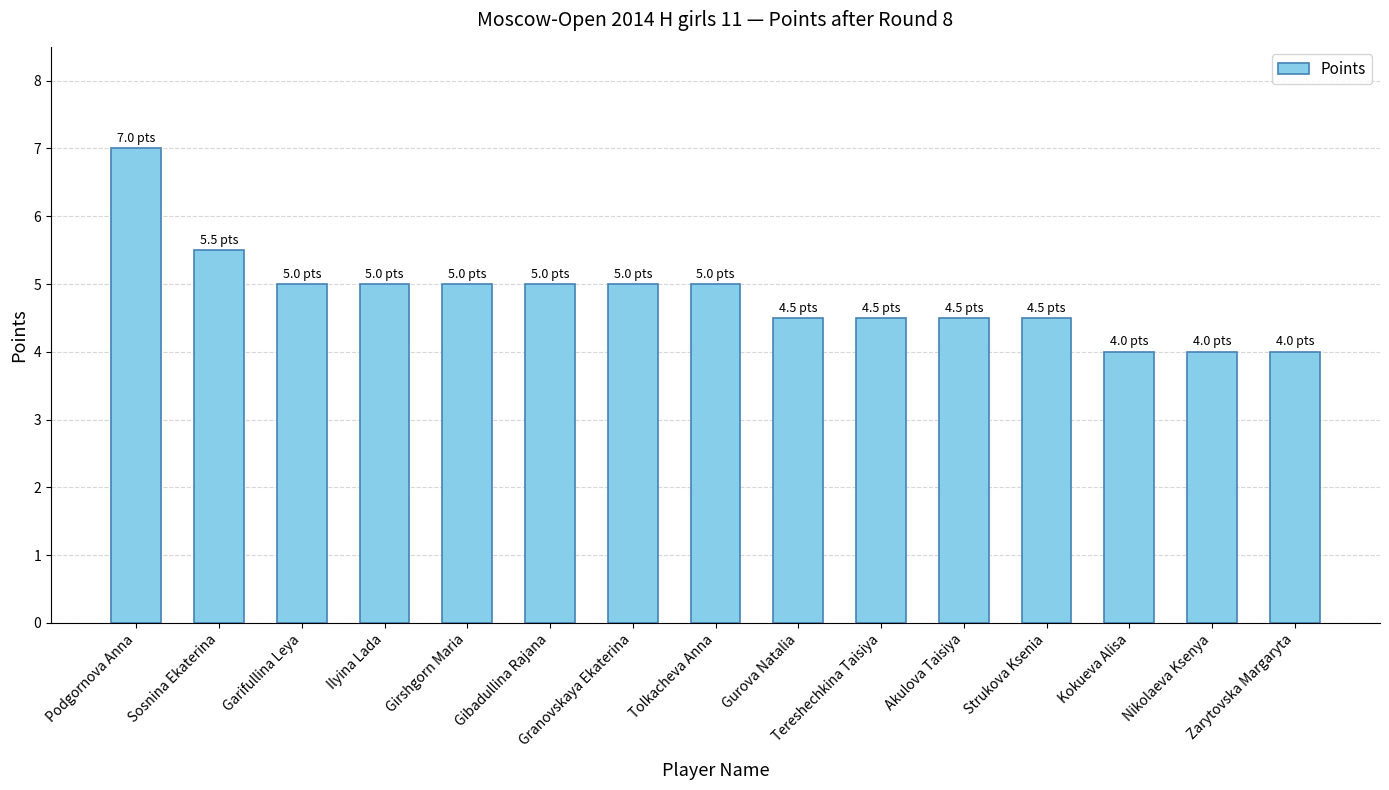

What is the value of the 11th bar from the left?

4.5